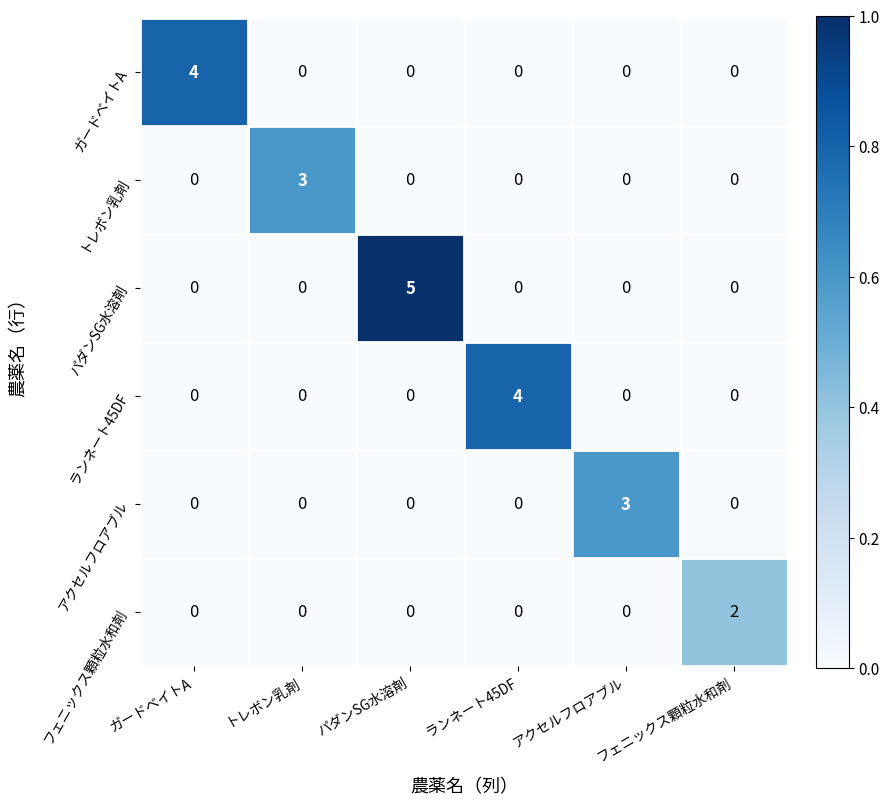

What is the sum of all ガードベイトA values?

4